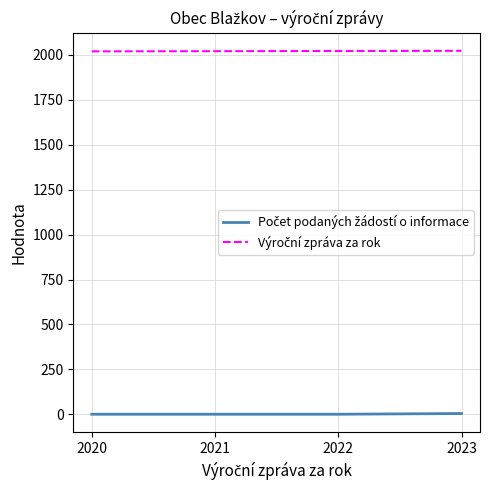

Which category has the highest value in the Počet podaných žádostí o informace series?

2023